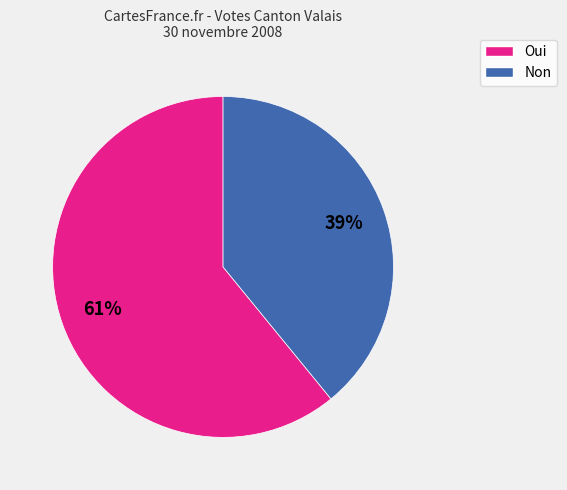

What is the smallest slice in the pie chart?

Non